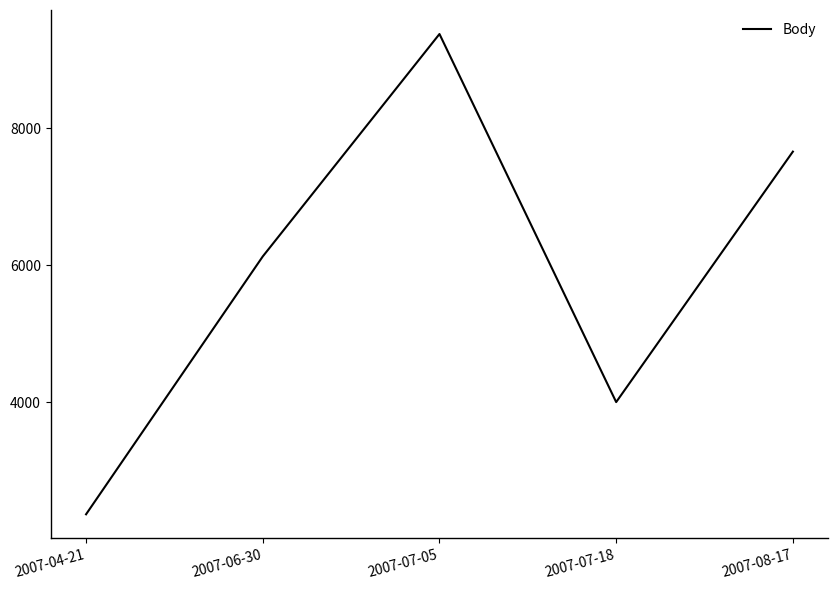

Which category has the lowest value across all series?

2007-04-21